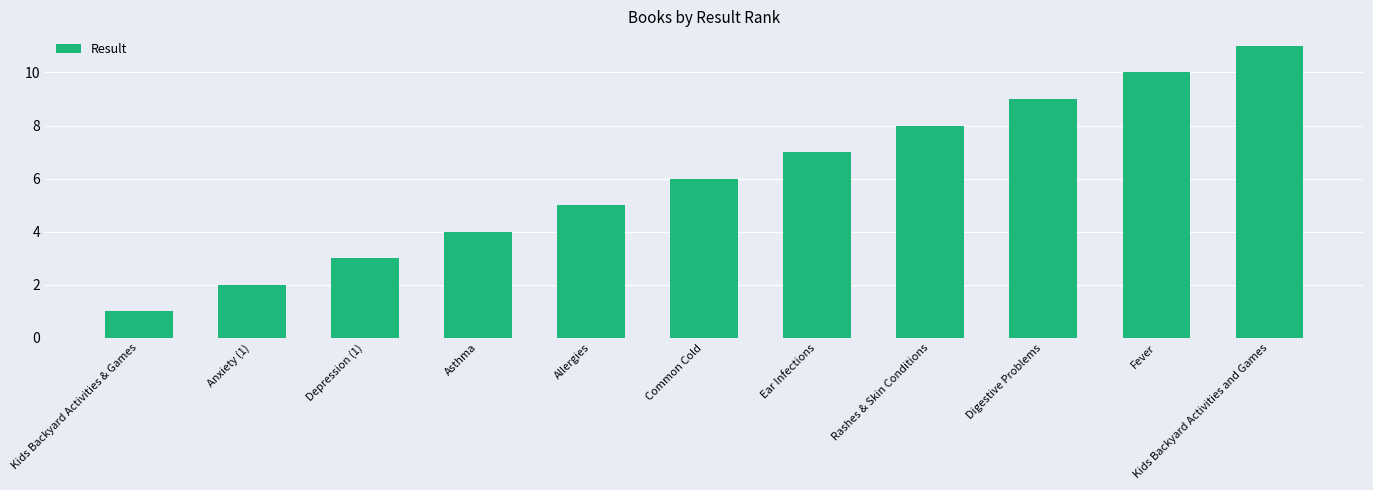

Does the chart contain stacked bars?

No